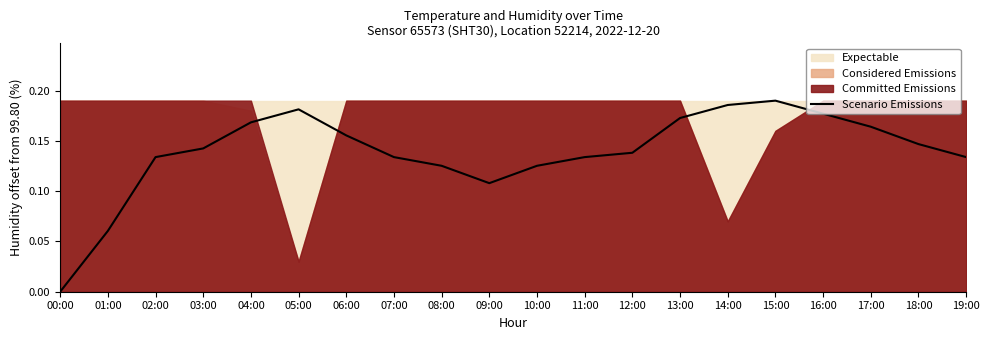

What is the difference between the second highest and second lowest values?

0.1